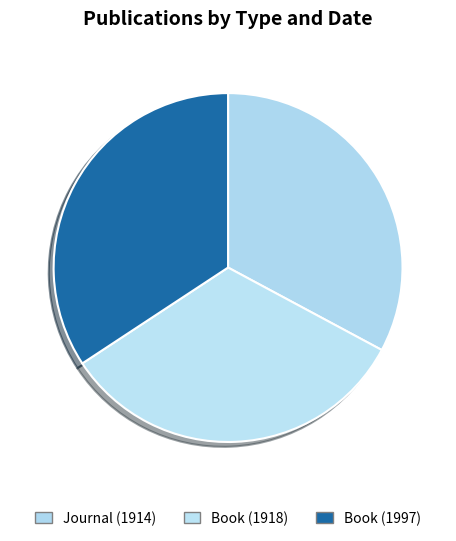

How much of the chart is everything except Journal (1914)?

67.2%